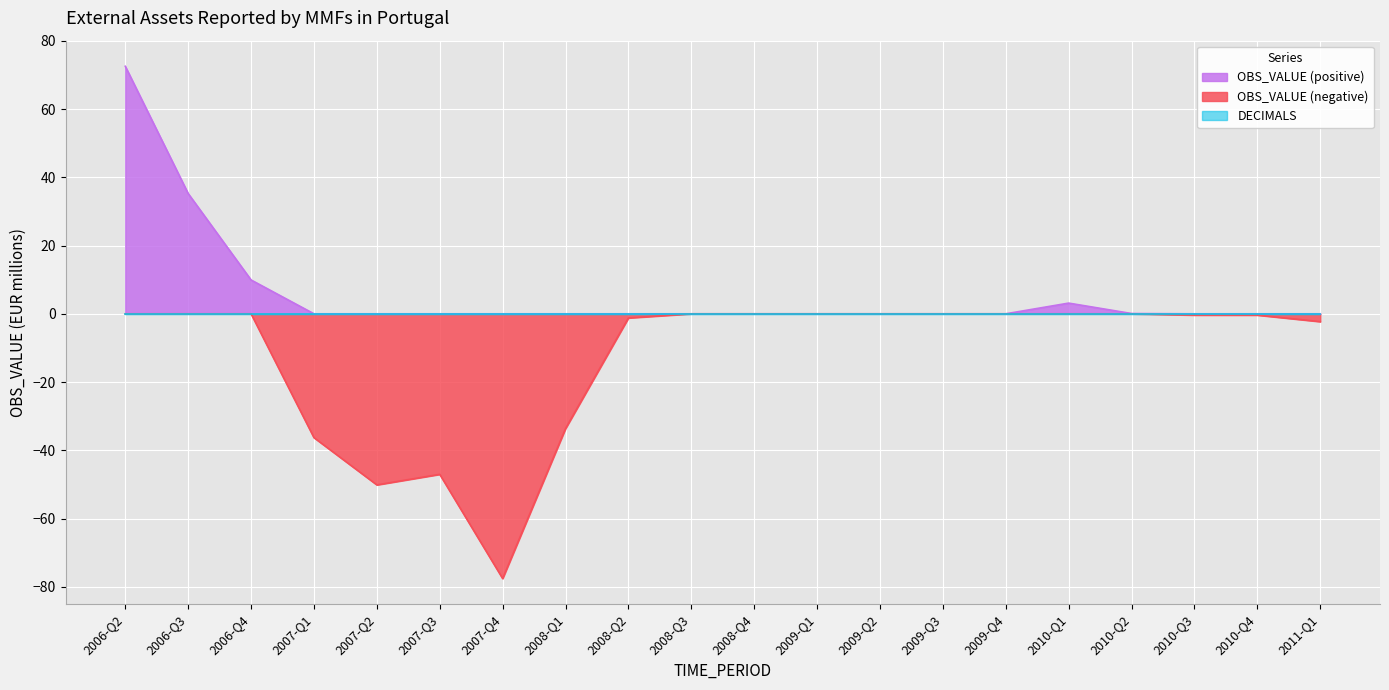

At which category is the sum across all series the highest?

2006-Q2